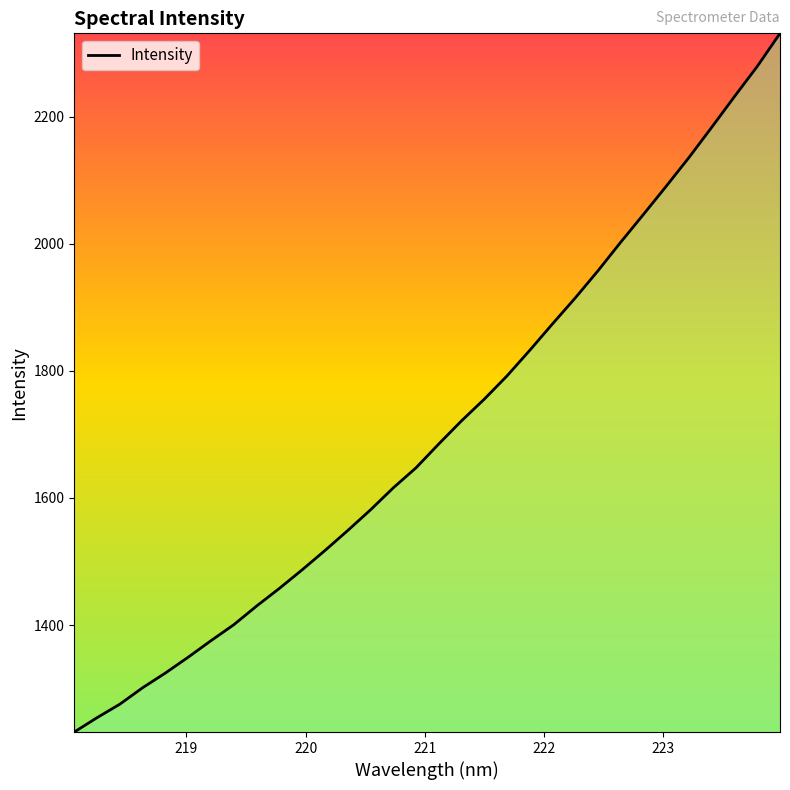

What is the maximum value shown in the chart?

2331.0